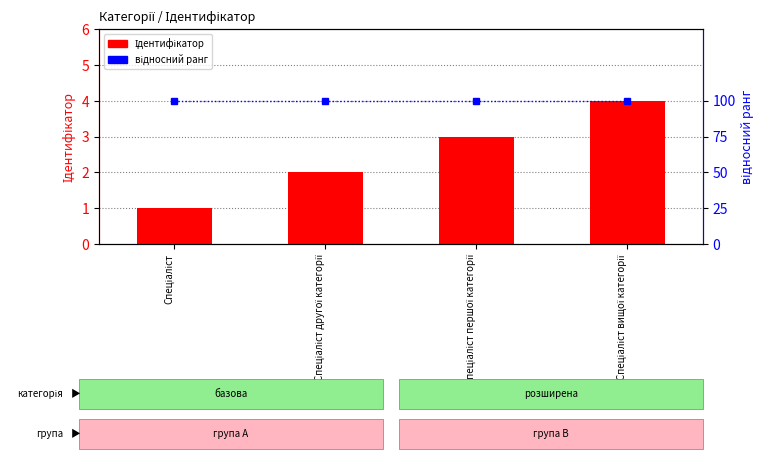

Is it true that Ідентифікатор equals 3 at Спеціаліст другої категорії?

False